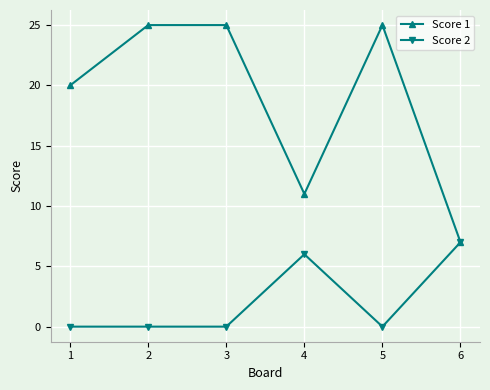

Count the Score 1 values in the range 11 to 25.

5